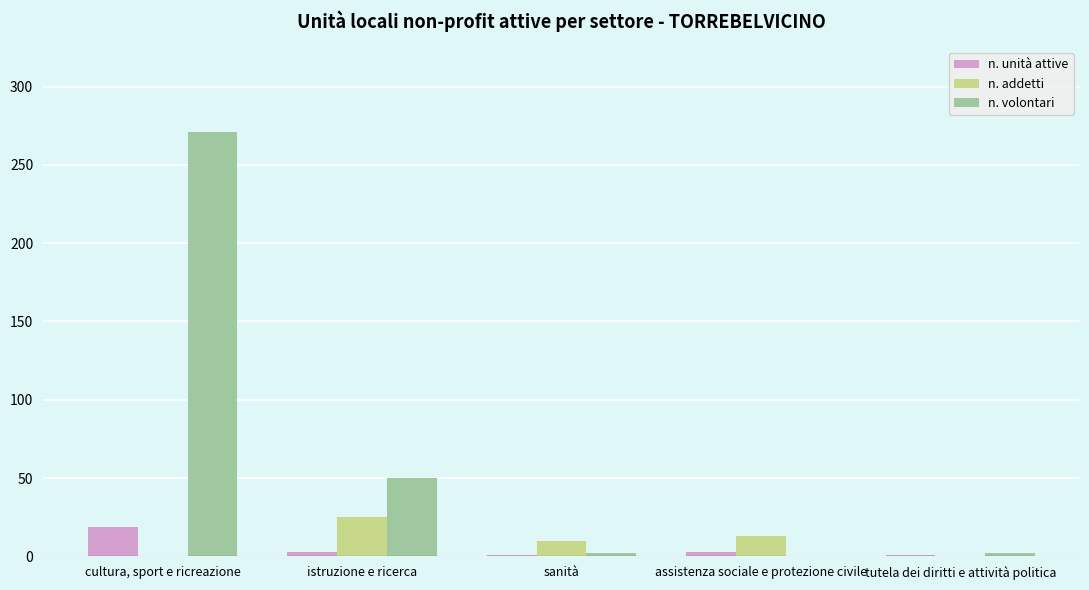

Reading left to right, extract all data points from this chart.

n. unità attive: cultura, sport e ricreazione=19	istruzione e ricerca=3	sanità=1	assistenza sociale e protezione civile=3	tutela dei diritti e attività politica=1
n. addetti: cultura, sport e ricreazione=0	istruzione e ricerca=25	sanità=10	assistenza sociale e protezione civile=13	tutela dei diritti e attività politica=0
n. volontari: cultura, sport e ricreazione=271	istruzione e ricerca=50	sanità=2	assistenza sociale e protezione civile=0	tutela dei diritti e attività politica=2